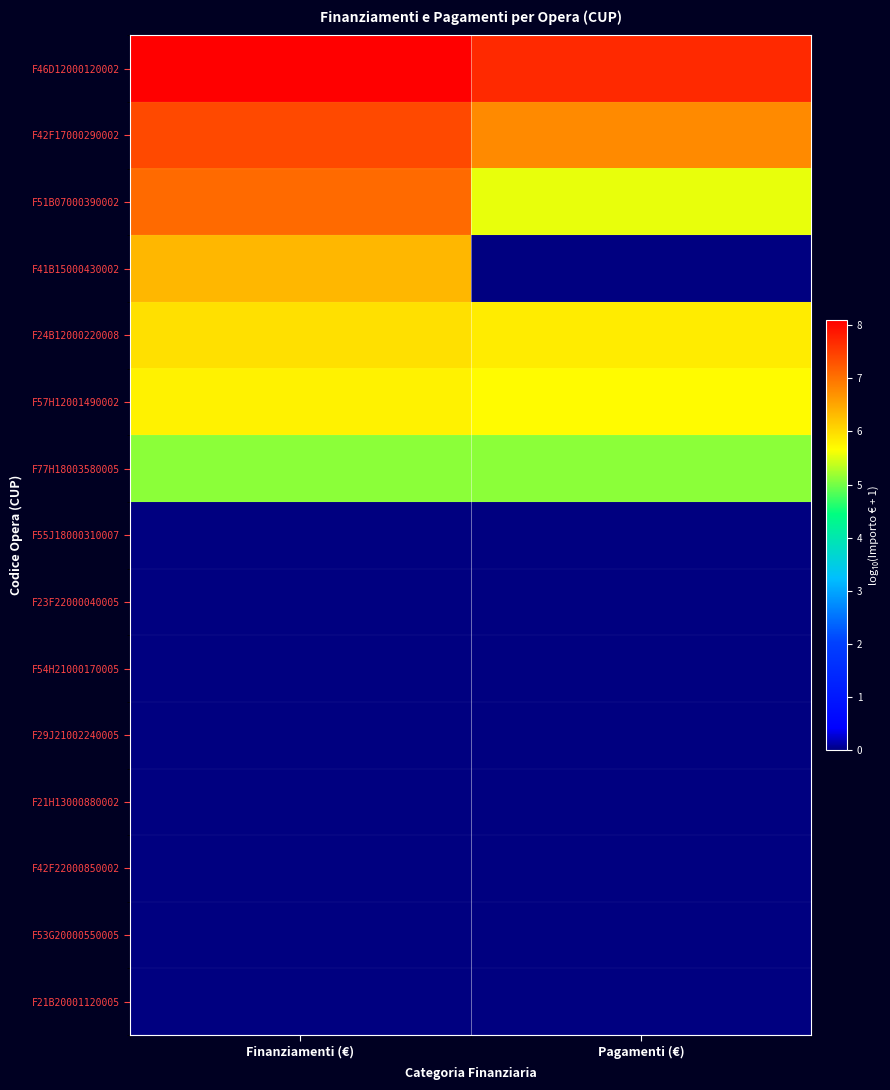

Reading left to right, extract all data points from this chart.

F46D12000120002: Finanziamenti (€)=8.1	Pagamenti (€)=7.7
F42F17000290002: Finanziamenti (€)=7.4	Pagamenti (€)=6.8
F51B07000390002: Finanziamenti (€)=7.1	Pagamenti (€)=5.6
F41B15000430002: Finanziamenti (€)=6.4	Pagamenti (€)=0.0
F24B12000220008: Finanziamenti (€)=5.9	Pagamenti (€)=5.8
F57H12001490002: Finanziamenti (€)=5.8	Pagamenti (€)=5.7
F77H18003580005: Finanziamenti (€)=5.1	Pagamenti (€)=5.1
F55J18000310007: Finanziamenti (€)=0.0	Pagamenti (€)=0.0
F23F22000040005: Finanziamenti (€)=0.0	Pagamenti (€)=0.0
F54H21000170005: Finanziamenti (€)=0.0	Pagamenti (€)=0.0
F29J21002240005: Finanziamenti (€)=0.0	Pagamenti (€)=0.0
F21H13000880002: Finanziamenti (€)=0.0	Pagamenti (€)=0.0
F42F22000850002: Finanziamenti (€)=0.0	Pagamenti (€)=0.0
F53G20000550005: Finanziamenti (€)=0.0	Pagamenti (€)=0.0
F21B20001120005: Finanziamenti (€)=0.0	Pagamenti (€)=0.0